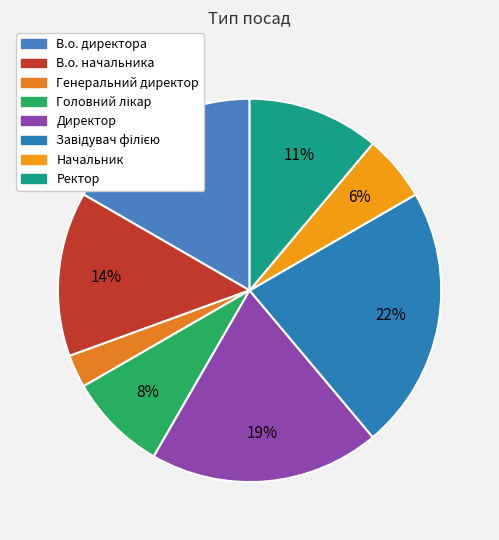

Does Генеральний директор account for over 50% of the chart?

No